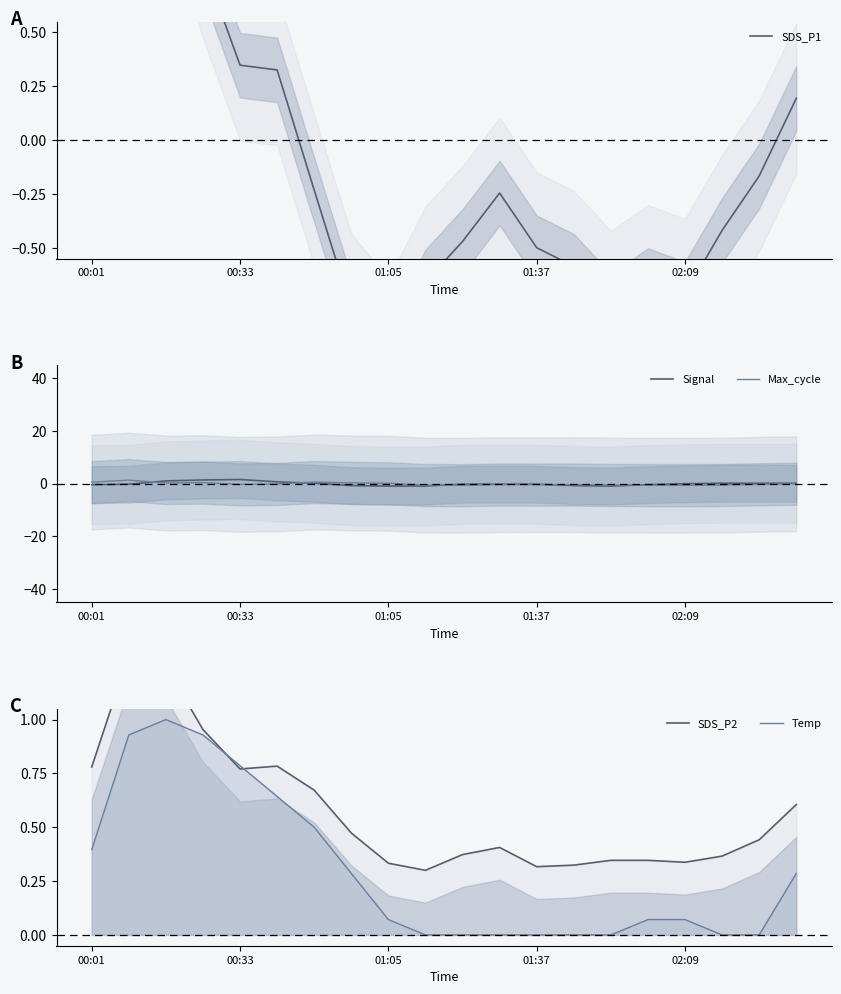

At which label does Temp reach its minimum?

9